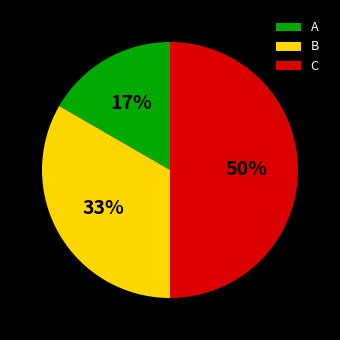

The A slice represents 7% of the pie. True or false?

False